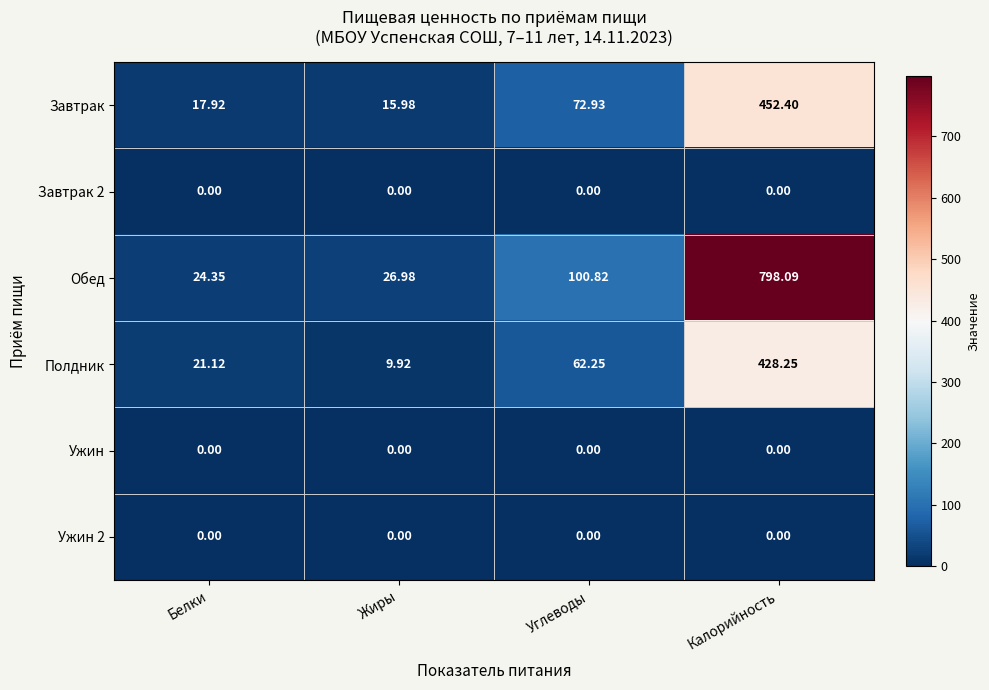

Is the value of Полдник at Белки greater than the value of Обед at Калорийность?

No